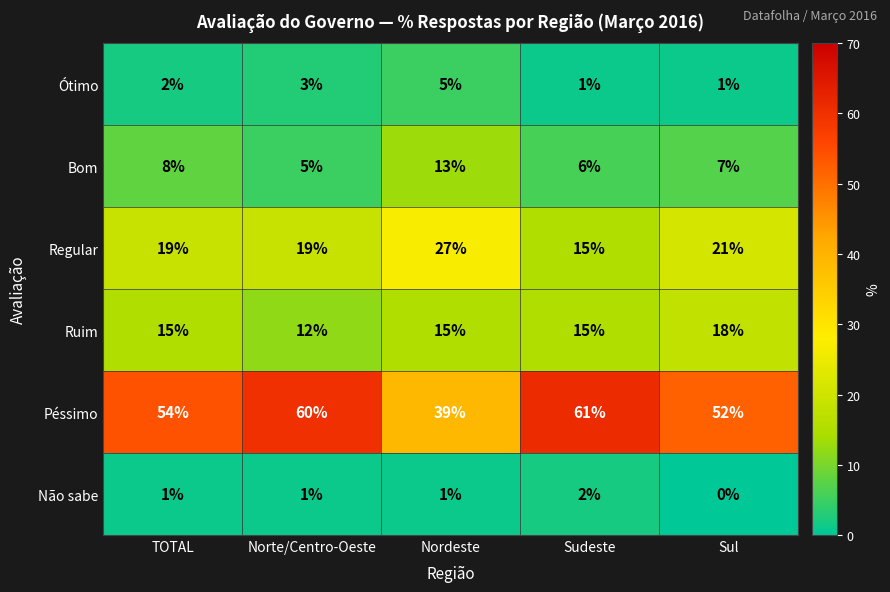

What is the sum of the Regular values at Sudeste and Nordeste?

42